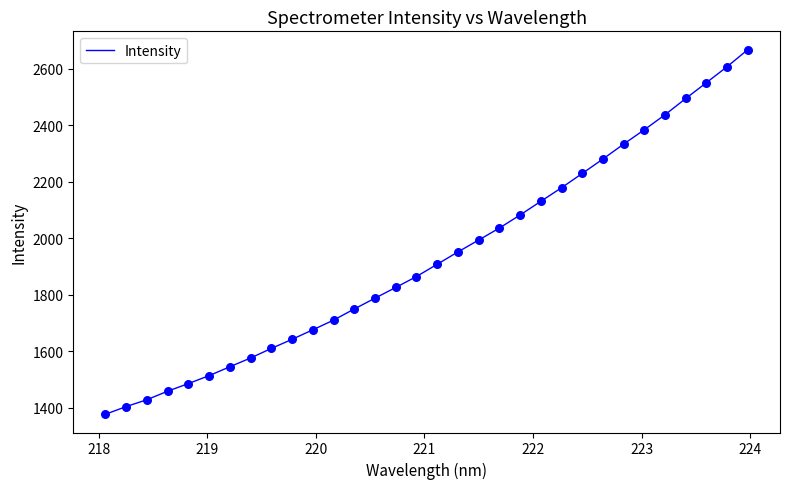

What is the difference between the maximum and minimum values?

1292.0